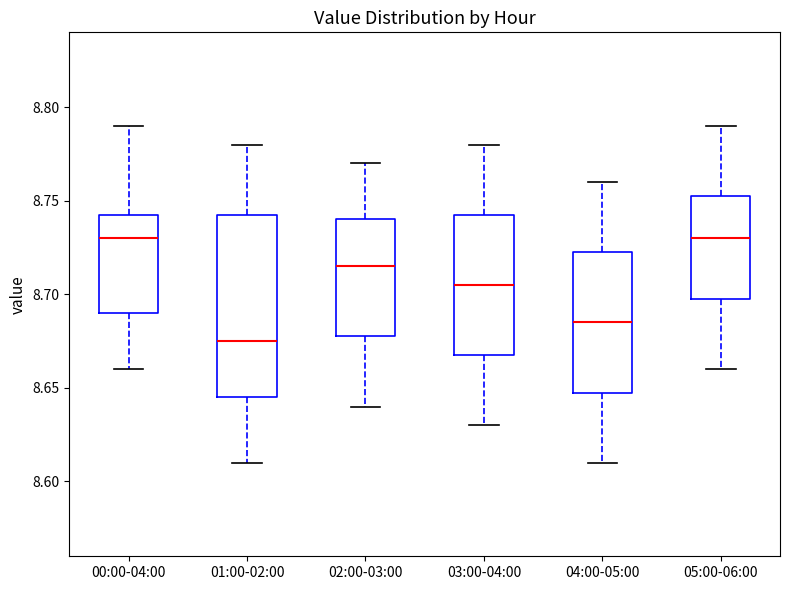

Comparing the boxes themselves (not the whiskers), which one is the tallest?

01:00-02:00